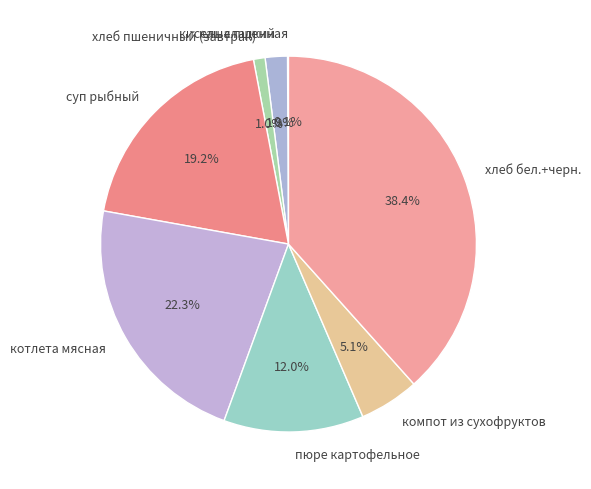

Is the sum of кисель сладкий and пюре картофельное greater than half?

No